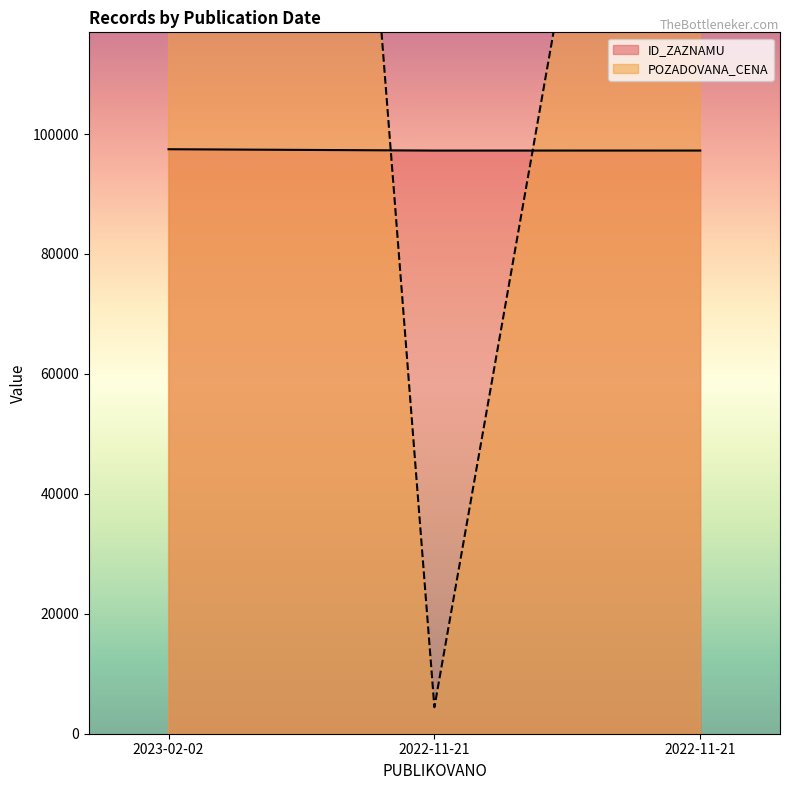

At which label does POZADOVANA_CENA reach its peak?

2023-02-02